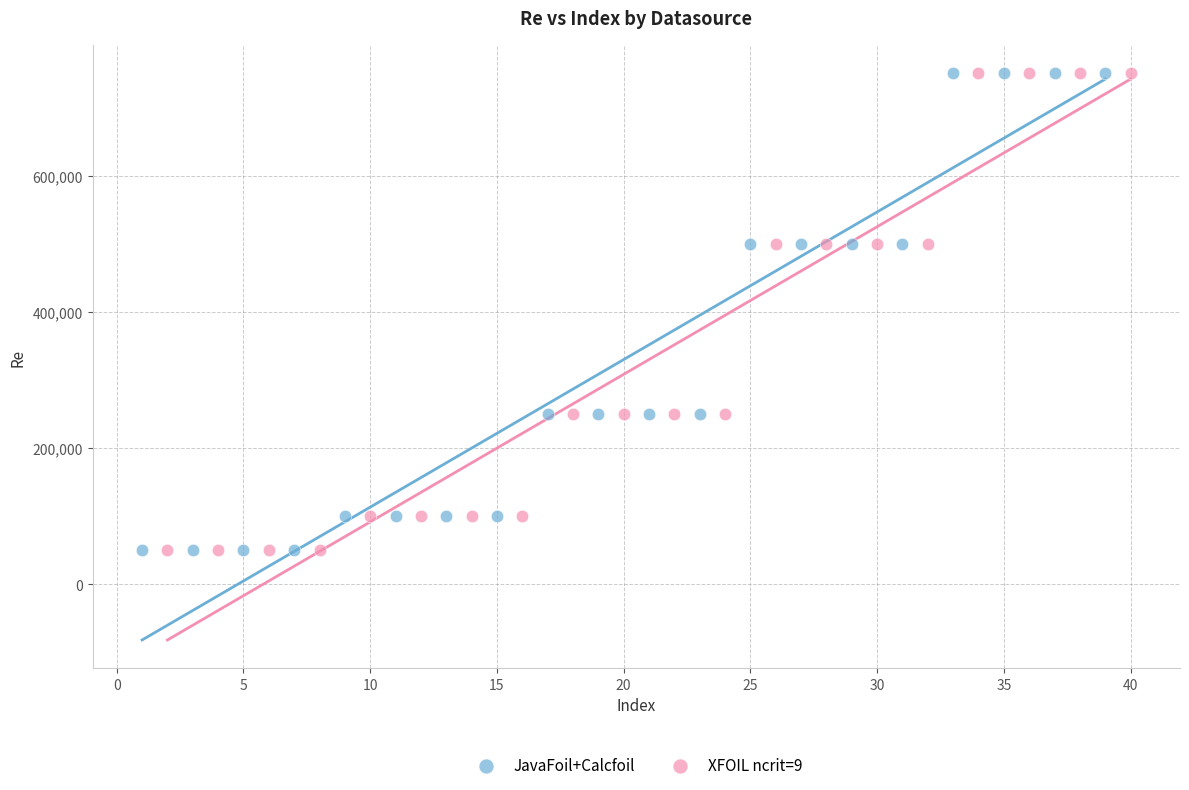

What are all the series names shown in the legend?

JavaFoil+Calcfoil, XFOIL ncrit=9